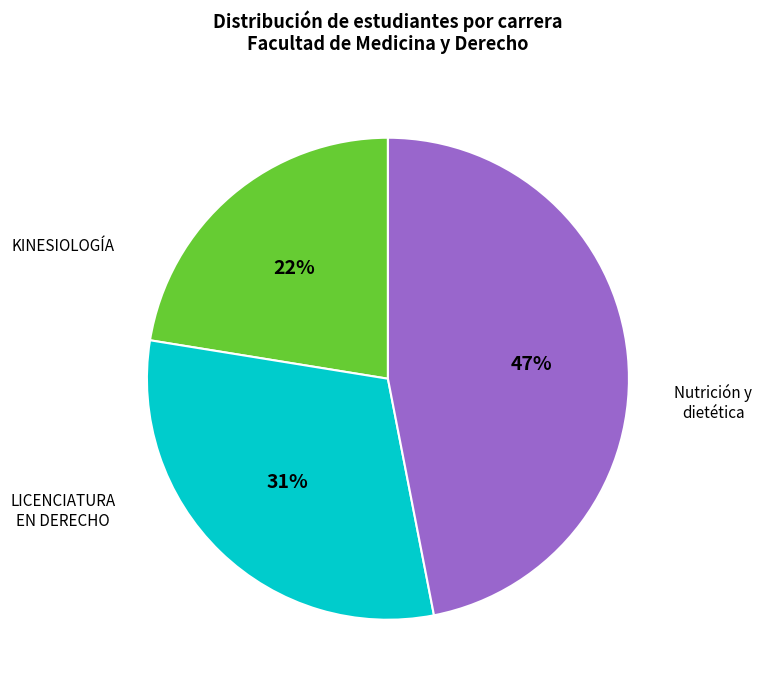

Is there a majority slice in this chart?

No